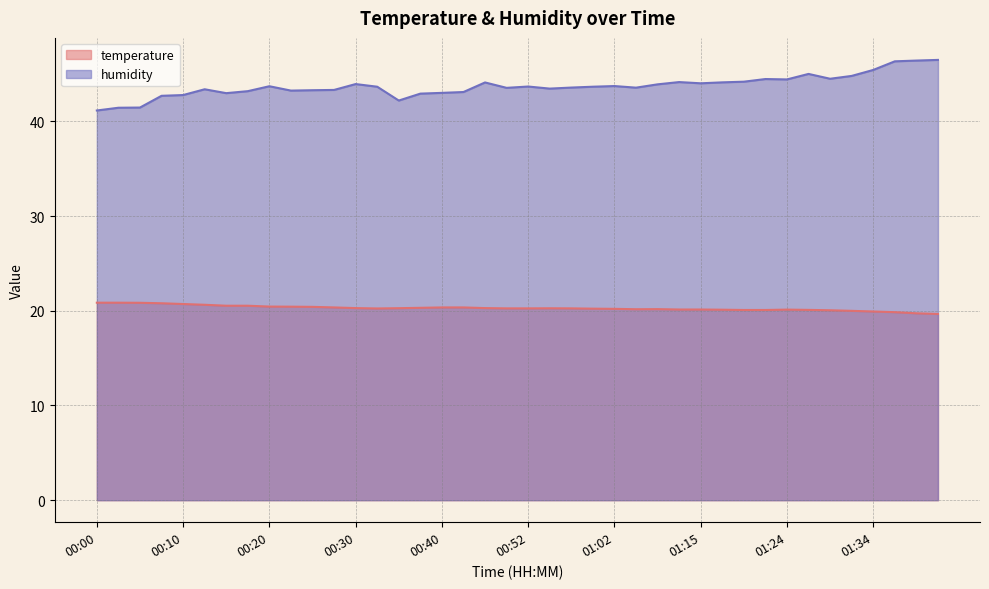

Where does the temperature series first go above 20?

00:00